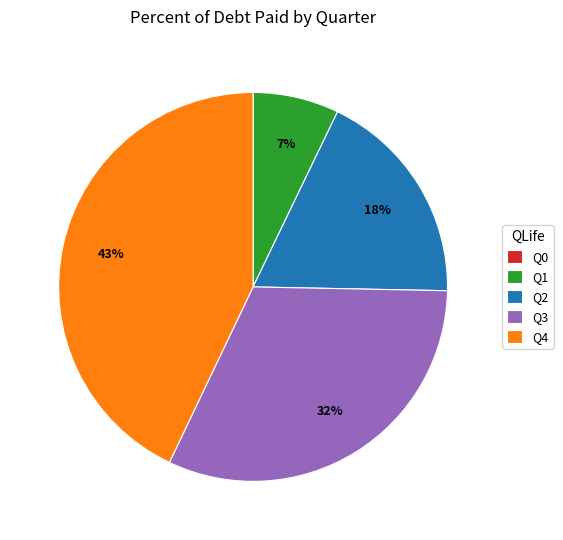

The Q1 slice represents 1% of the pie. True or false?

False